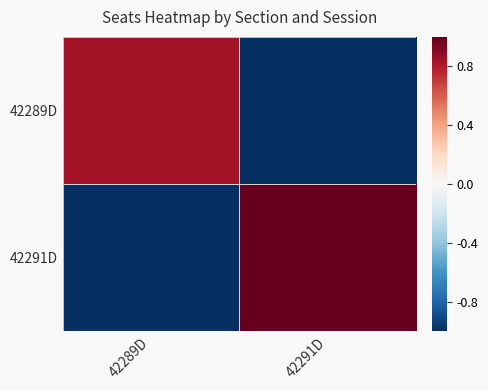

True or false: 42291D has a value of 1.7 at 42291D.

False